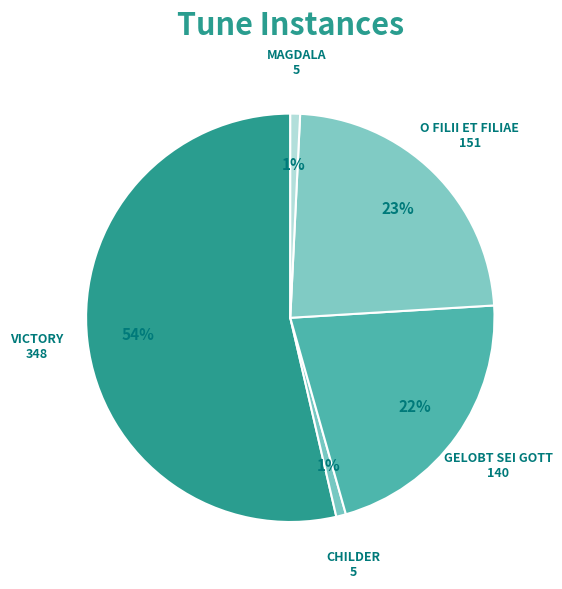

To the nearest percent, what is the combined percentage of CHILDER and MAGDALA?

2%